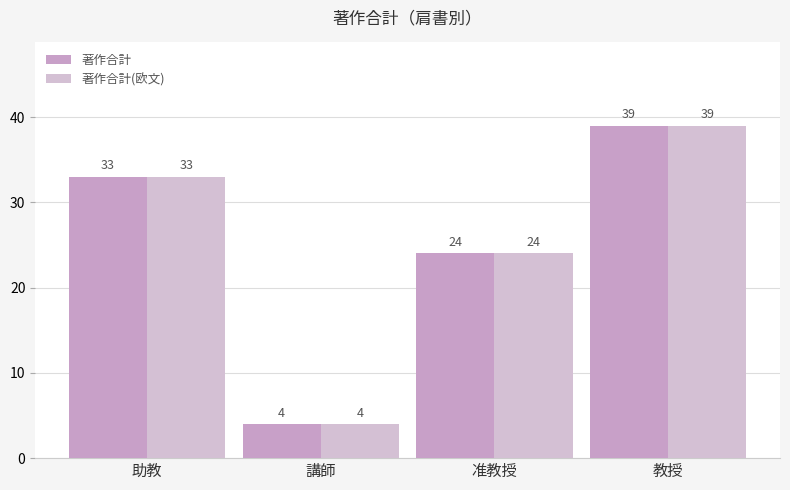

The 著作合計 series shows 15 at 准教授. True or false?

False